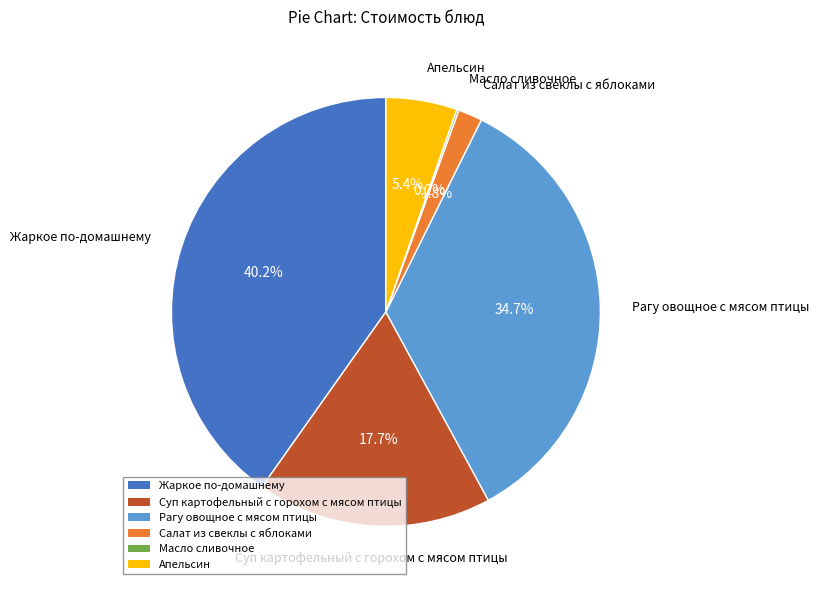

What is the largest slice in the pie chart?

Жаркое по-домашнему